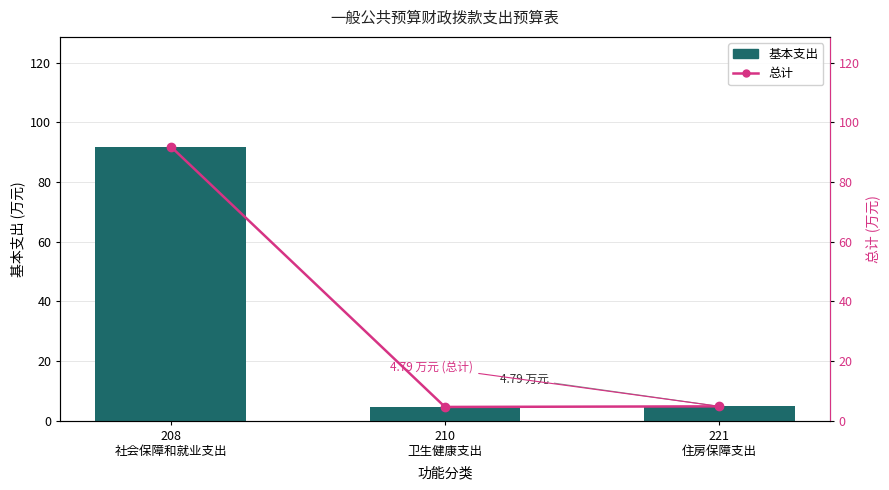

Between 208
社会保障和就业支出 and 210
卫生健康支出, which series saw the biggest shift?

基本支出